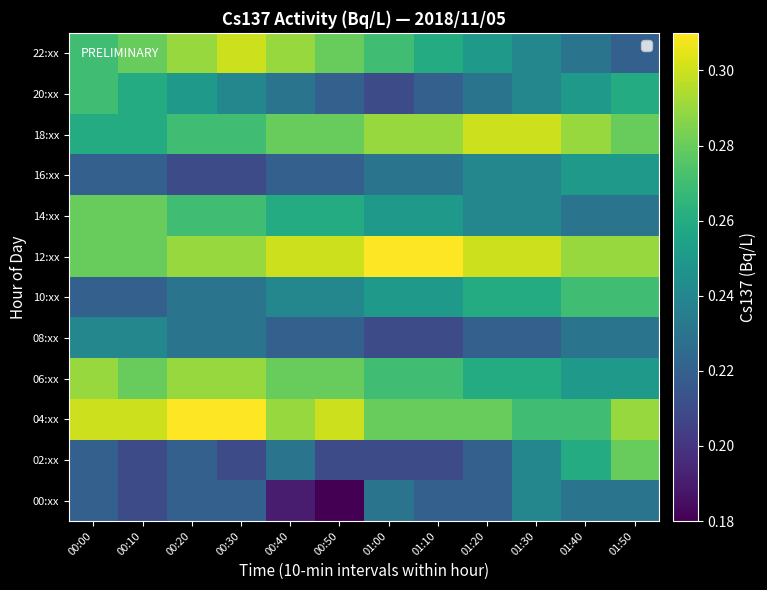

At which category is the sum across all series the highest?

00:20